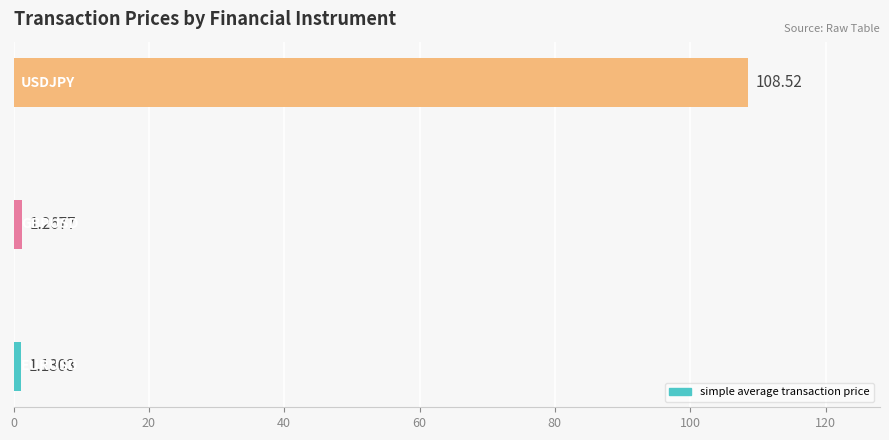

What is the average value?

37.0